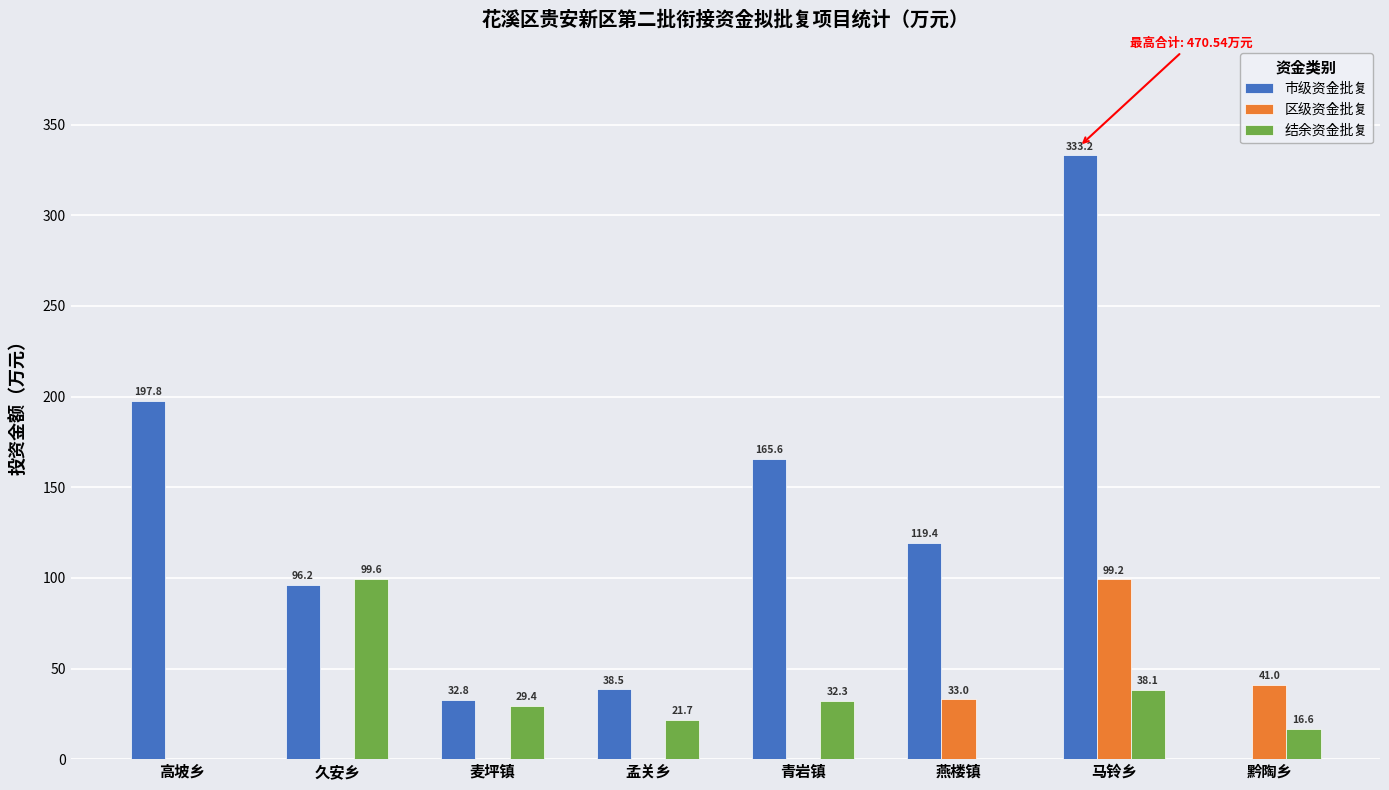

Is it true that 市级资金批复 equals 32.8 at 麦坪镇?

True